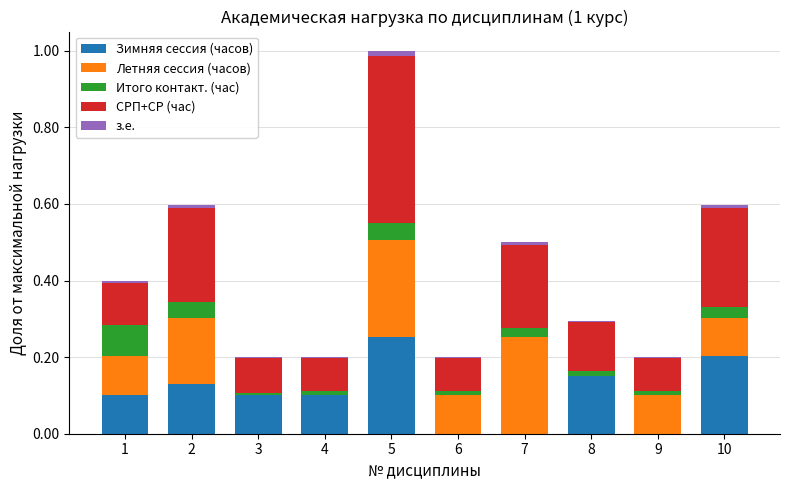

Are the bars grouped side by side (vs. stacked)?

No